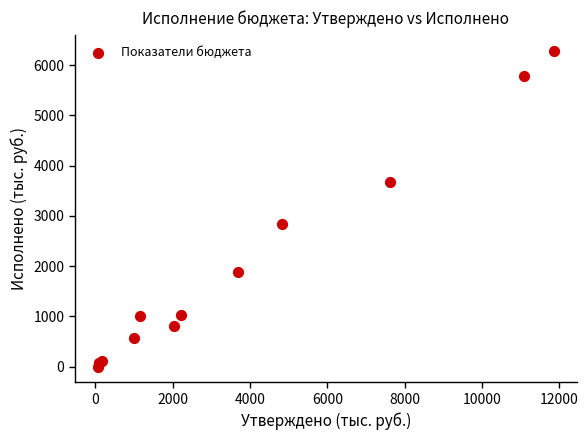

What Y value in the scatter plot is closest to 3144?

2841.6